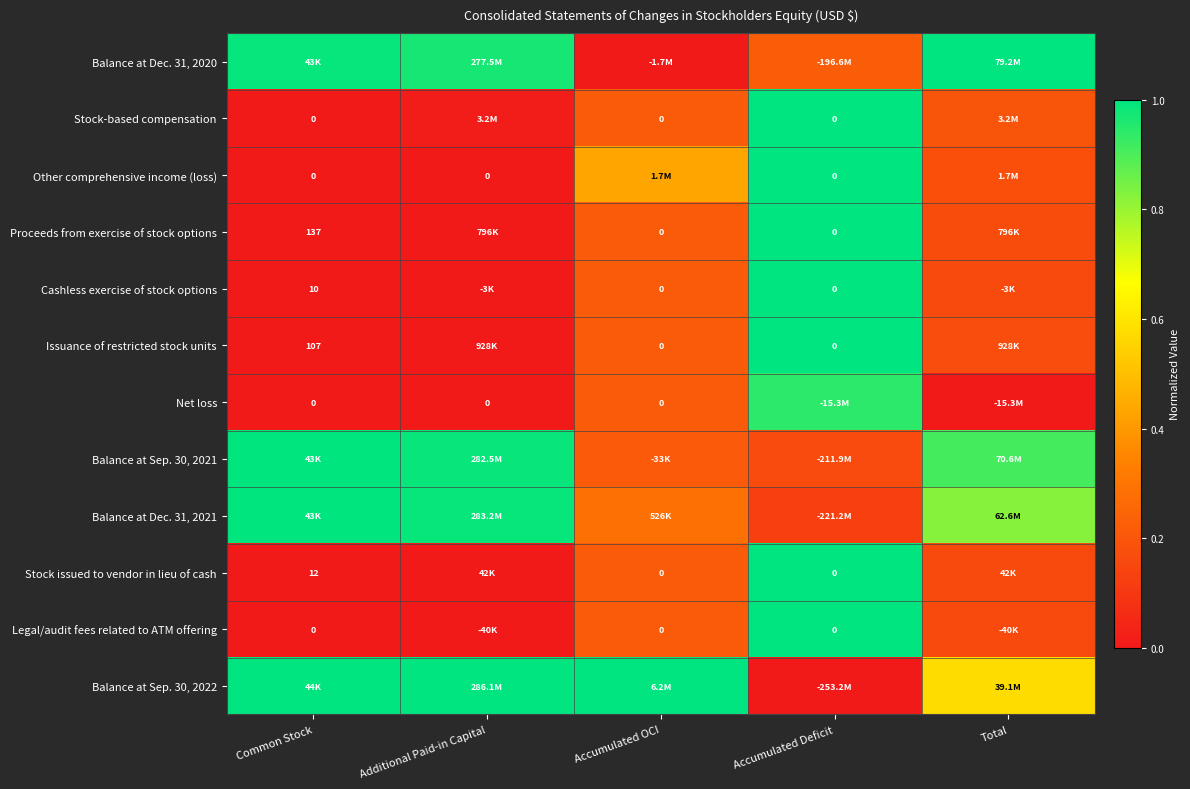

At how many categories does at least one series exceed 0?

5